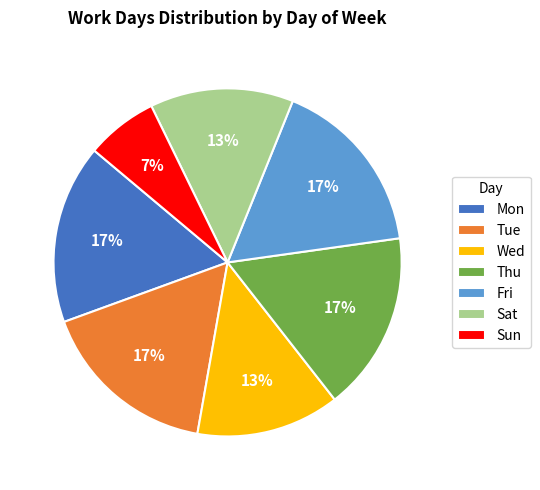

To the nearest percent, what portion does Tue represent?

17%